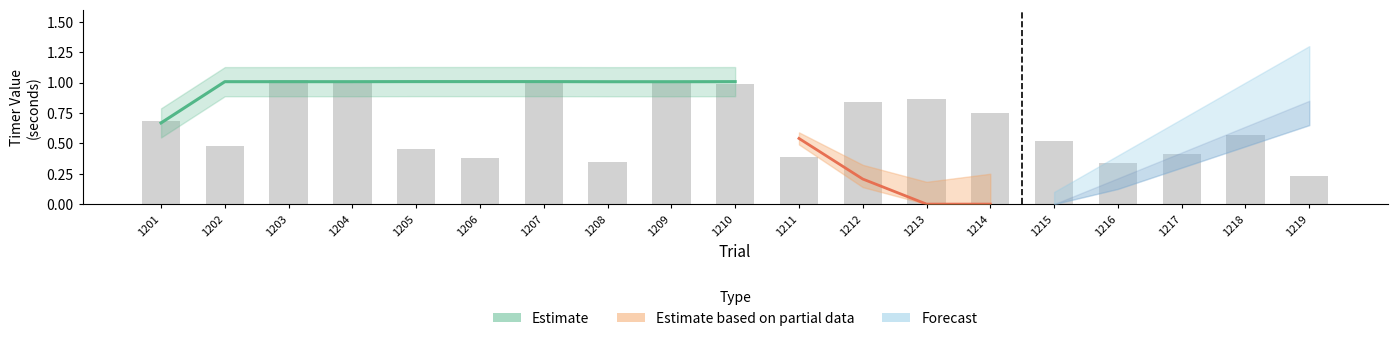

Read the B8_Z2 value at 1211.

0.4